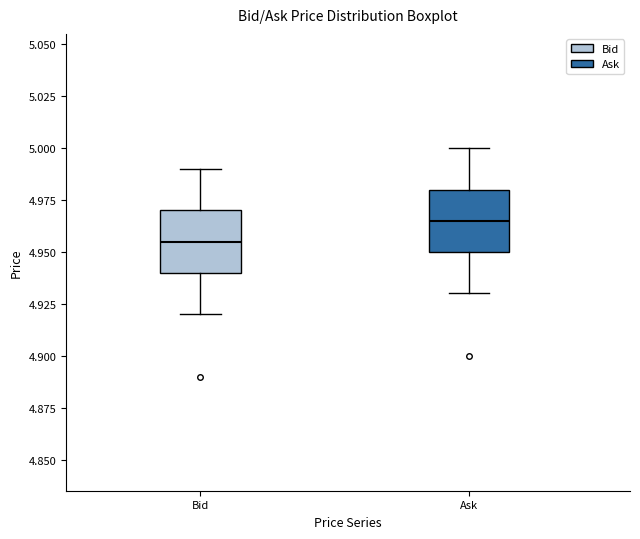

Reading left to right, read every box against the y-axis: the position of its median line, the range the box covers, and the ends of its whiskers. The values are not printed on the chart, so give them approximately, as read against the axis.

Bid: median 4.955, box 4.940 to 4.970, whiskers 4.920 to 4.990
Ask: median 4.965, box 4.950 to 4.980, whiskers 4.930 to 5.000